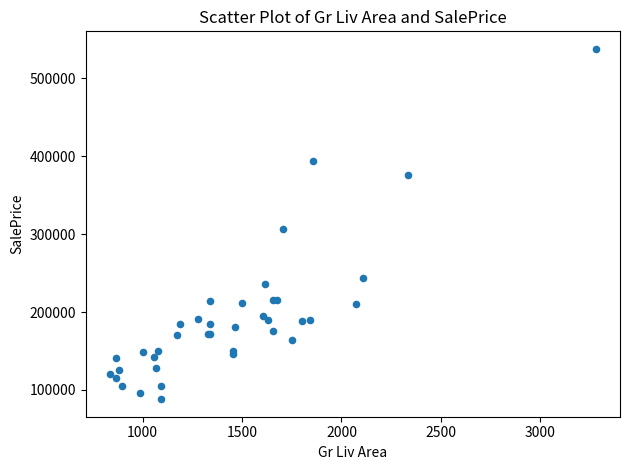

What Y value in the scatter plot is closest to 313000?

306000